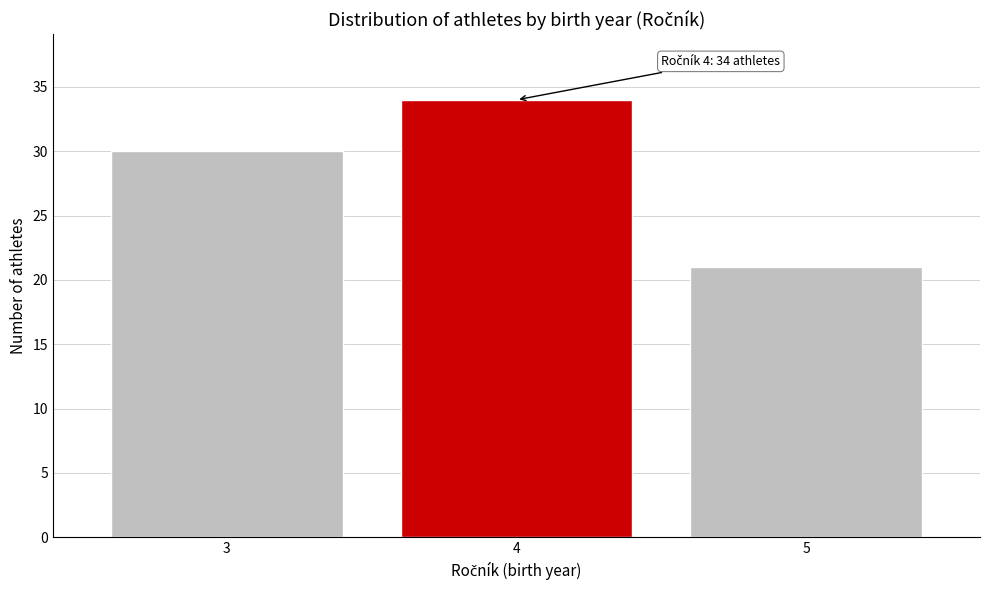

Reading left to right, transcribe all the data shown in this chart.

3=30	4=34	5=21